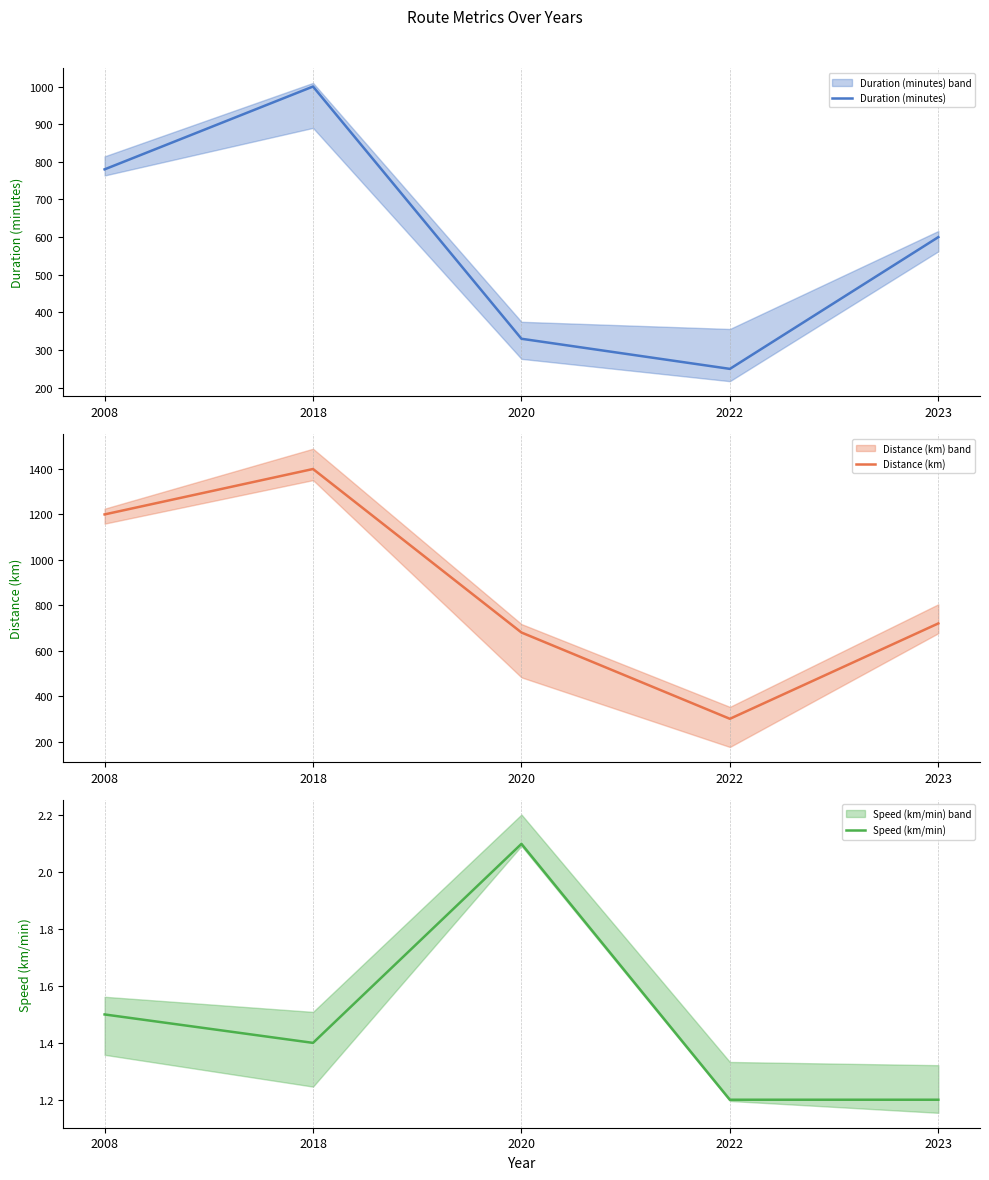

What are all the series names shown in the legend?

Duration (minutes), Distance (km), Speed (km/min)